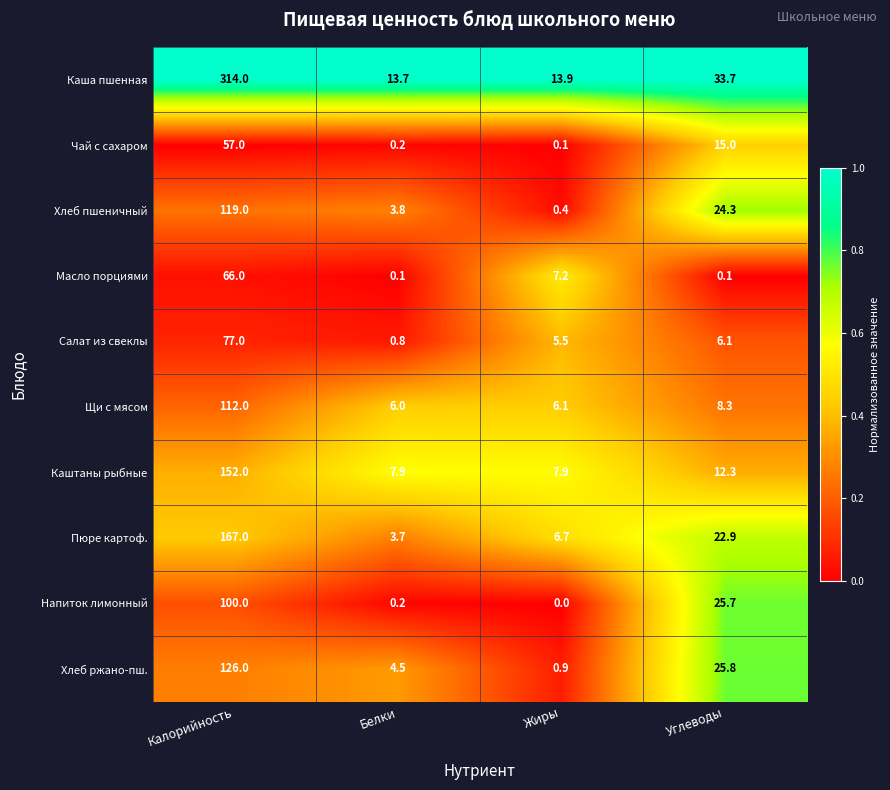

At which category is the sum across all series the highest?

Калорийность